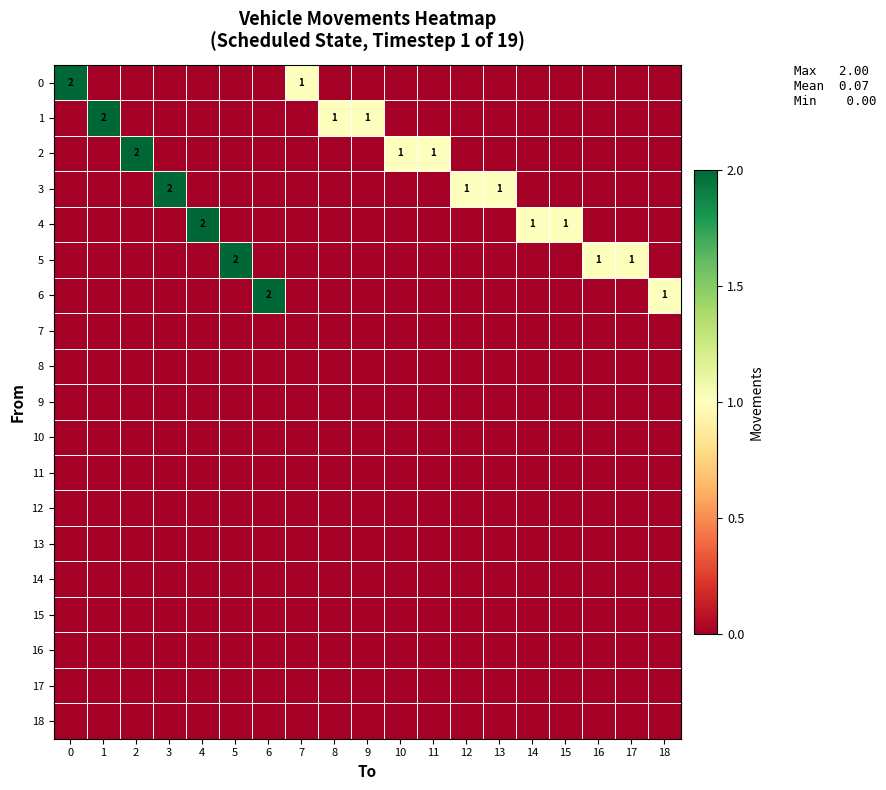

What is the spread (max minus min) of values at 18?

1